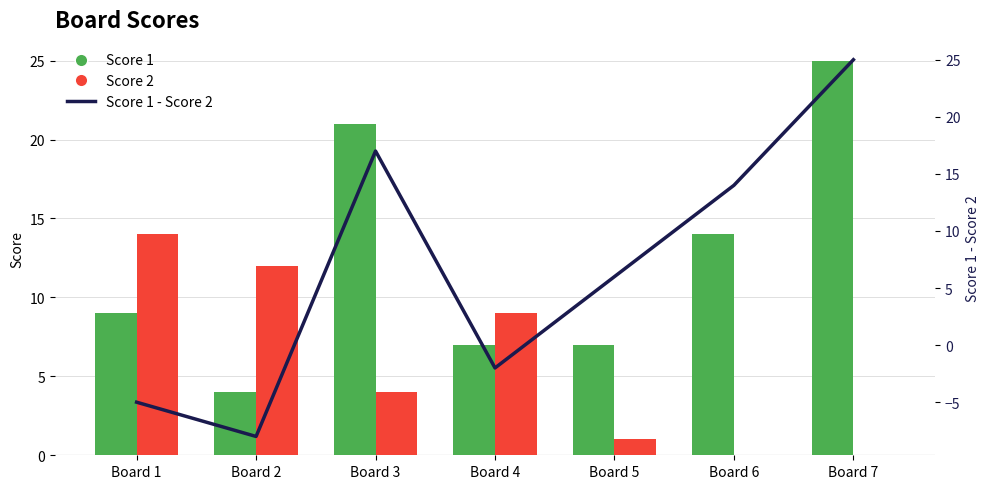

Between Board 7 and Board 3, which is larger?

Board 7